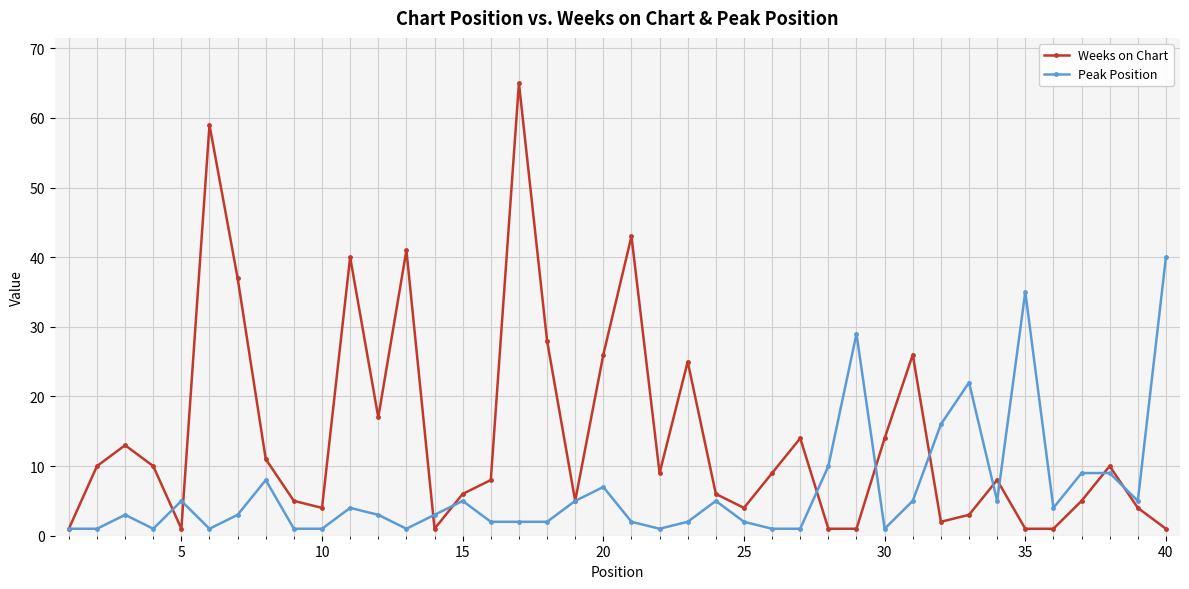

True or false: Weeks on Chart has more than 2 points higher than both neighbors.

True